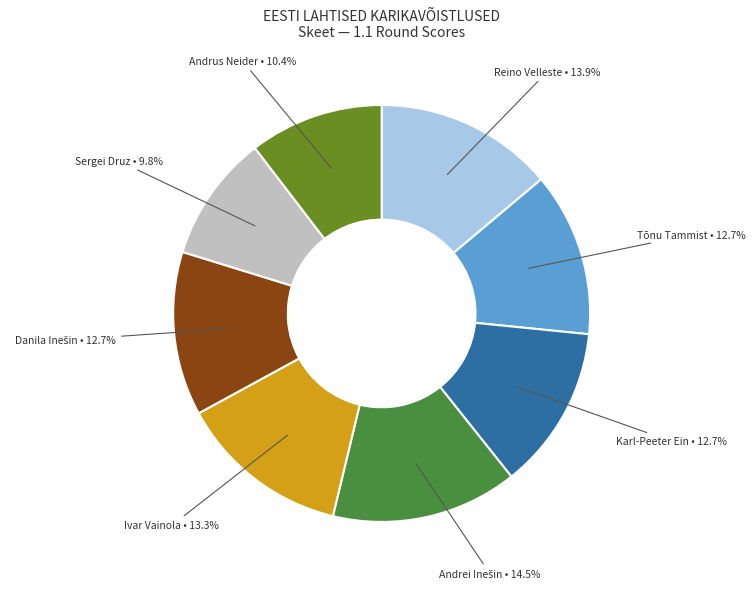

Does any single category account for the majority?

No